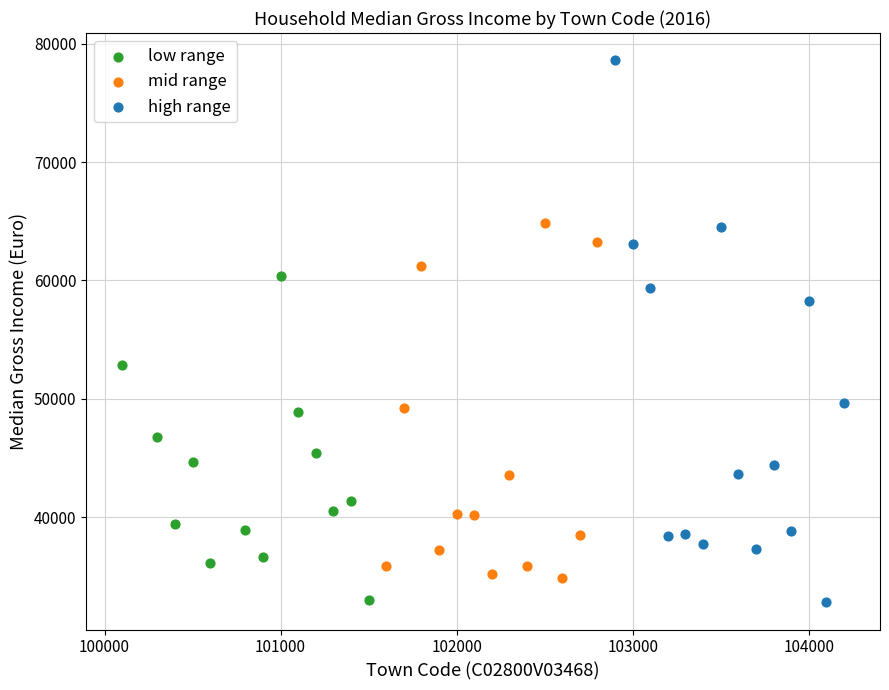

Which series contains the highest Y value?

high range